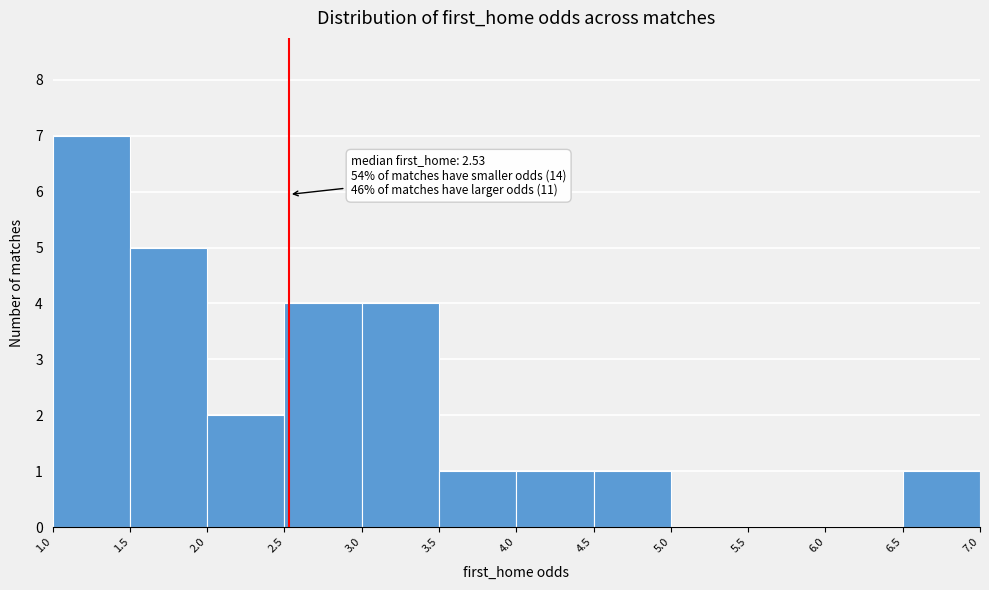

Which range on the x-axis has the tallest bar?

1.0 to 1.5